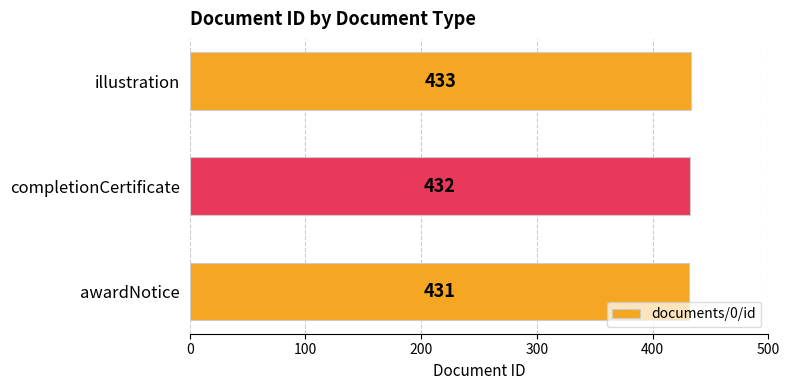

Which has a higher value, completionCertificate or awardNotice?

completionCertificate